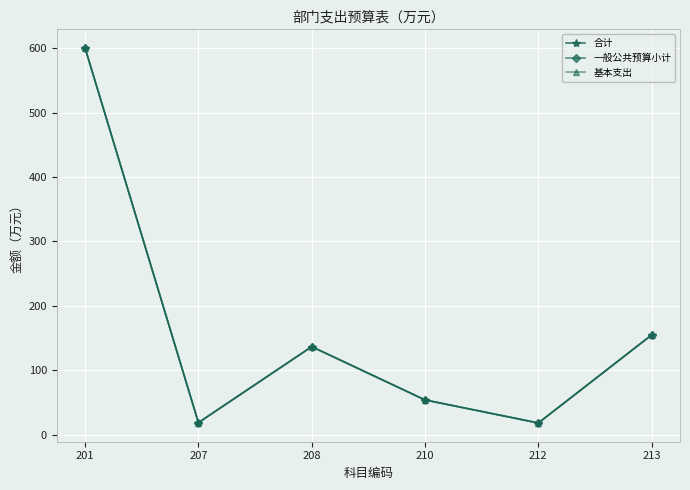

Does the chart have visible grid lines?

Yes